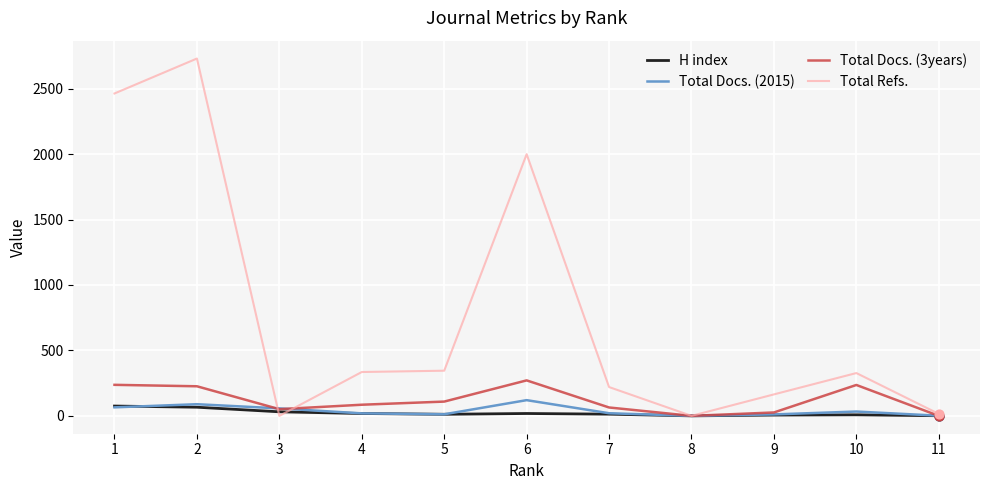

Which series has the largest total across all categories?

Total Refs.